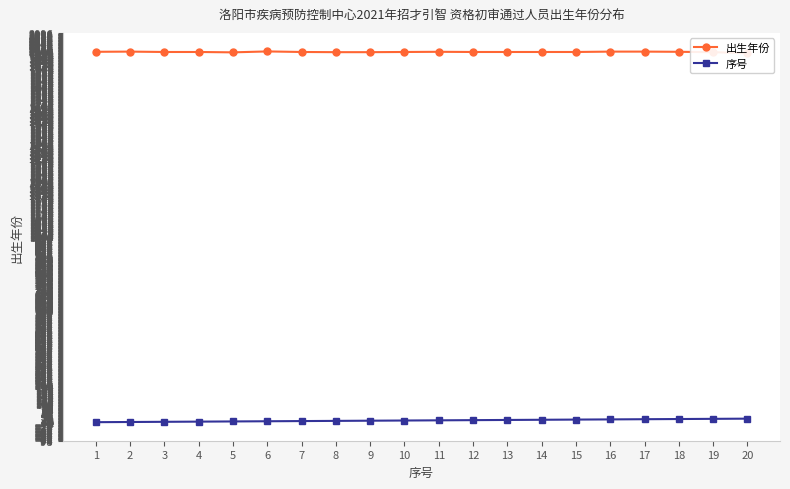

True or false: 出生年份 and 序号 intersect in this chart.

False